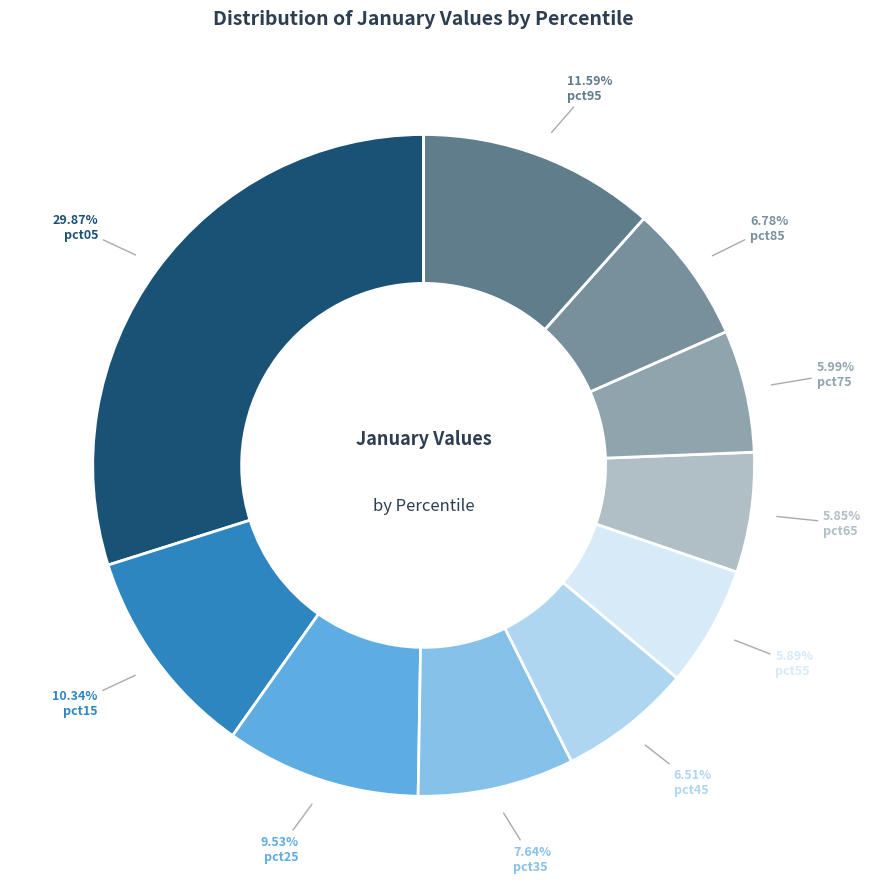

To the nearest percent, what is the difference between the largest and smallest slice percentages?

24%